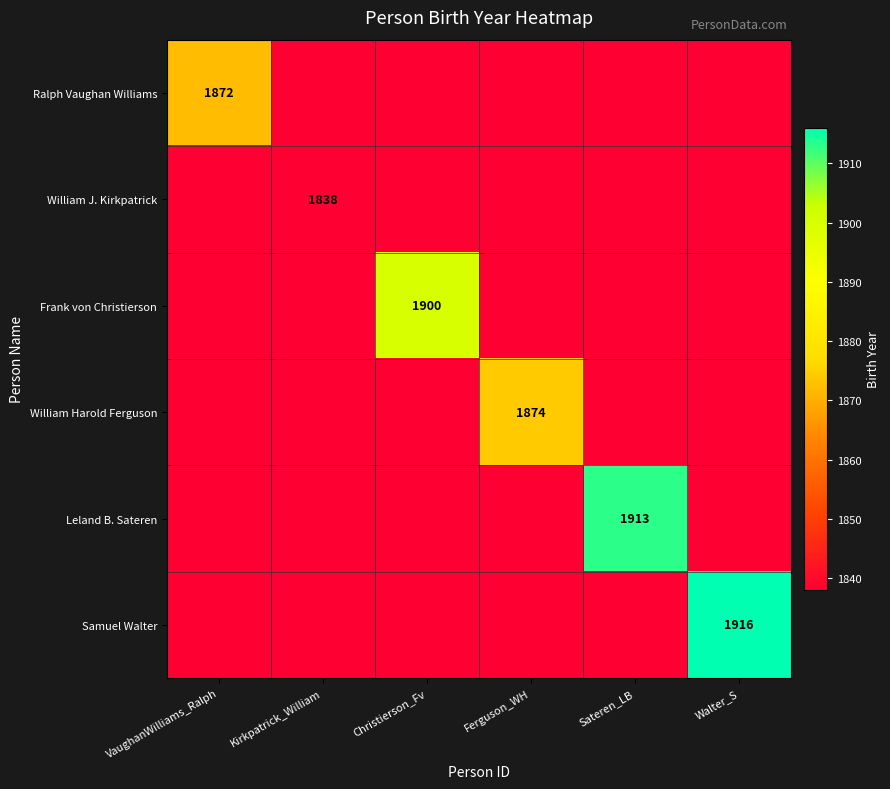

Which label corresponds to the largest value in the chart?

Walter_S